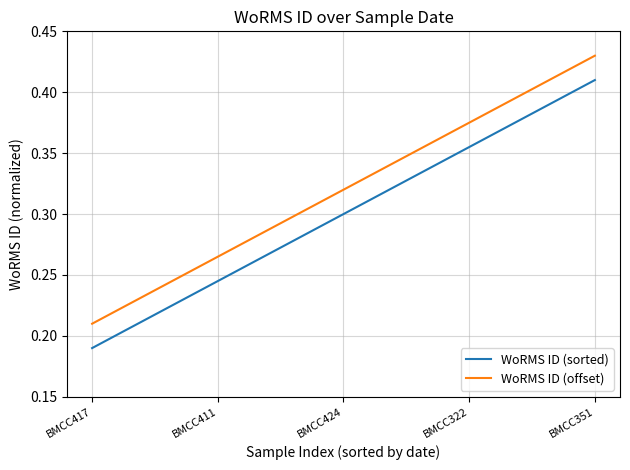

Which category has the highest value across all series?

BMCC351